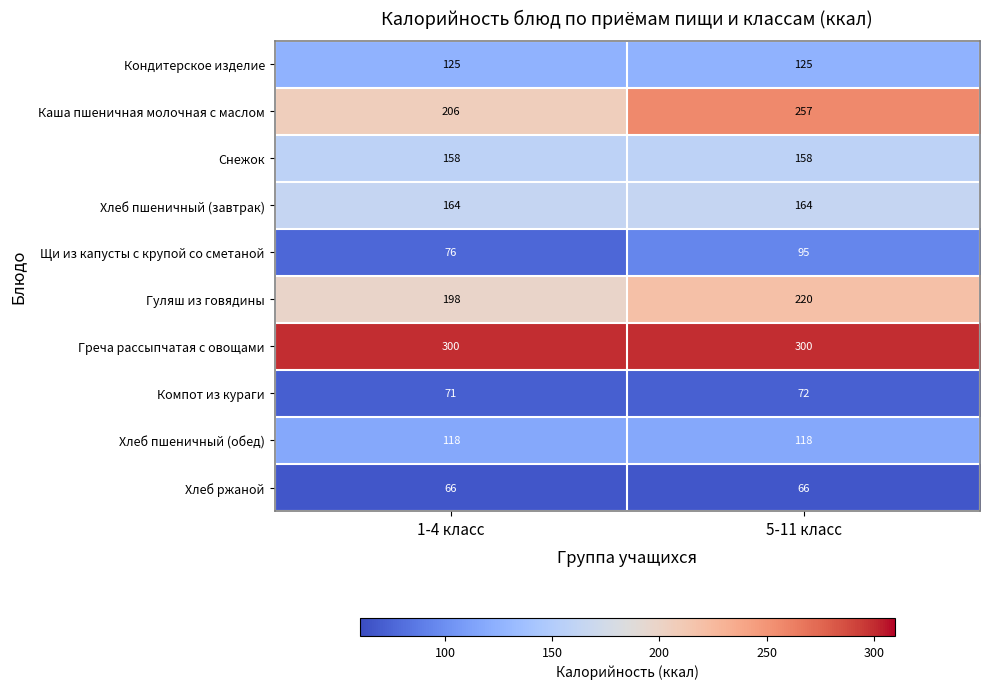

Reading left to right, extract all data points from this chart.

Кондитерское изделие: 1-4 класс=125	5-11 класс=125
Каша пшеничная молочная с маслом: 1-4 класс=206	5-11 класс=257
Снежок: 1-4 класс=158	5-11 класс=158
Хлеб пшеничный (завтрак): 1-4 класс=164	5-11 класс=164
Щи из капусты с крупой со сметаной: 1-4 класс=76	5-11 класс=95
Гуляш из говядины: 1-4 класс=198	5-11 класс=220
Греча рассыпчатая с овощами: 1-4 класс=300	5-11 класс=300
Компот из кураги: 1-4 класс=71	5-11 класс=72
Хлеб пшеничный (обед): 1-4 класс=118	5-11 класс=118
Хлеб ржаной: 1-4 класс=66	5-11 класс=66